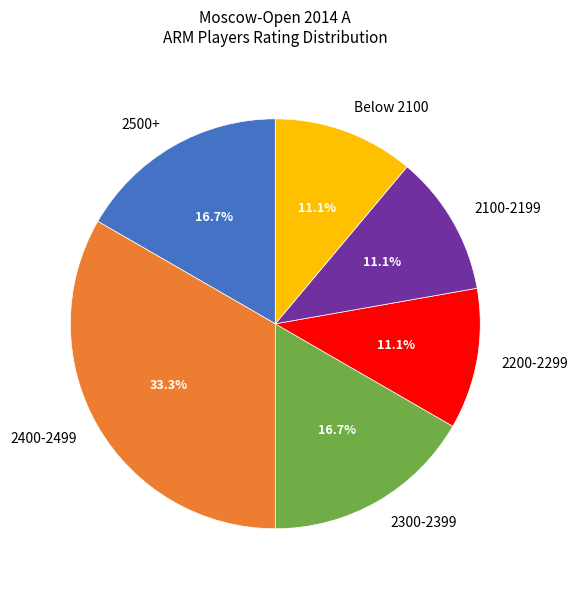

To the nearest percent, what is the difference between the largest and smallest slice percentages?

22%